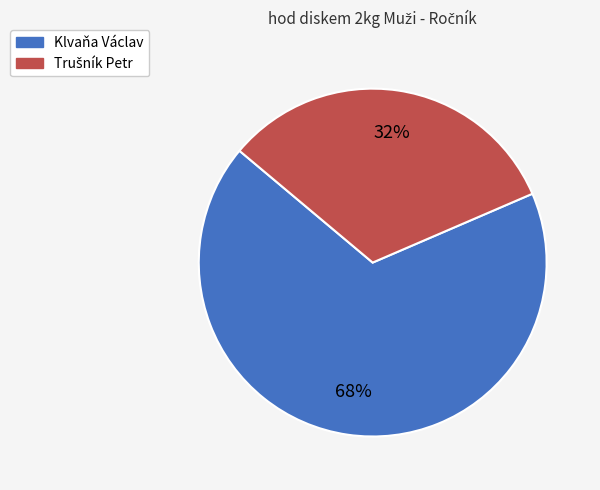

Which slice is the largest?

Klvaňa Václav